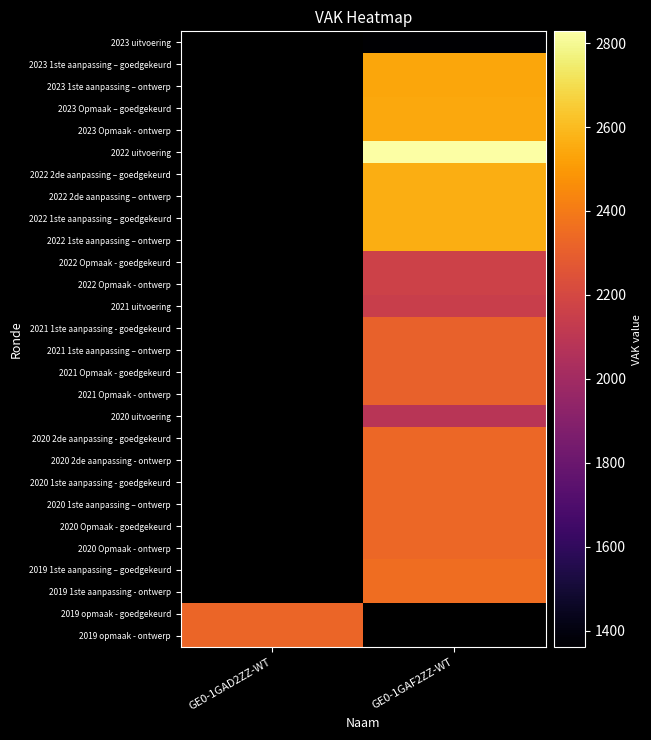

Is the value of 2023 uitvoering at GE0-1GAF2ZZ-WT greater than the value of 2019 1ste aanpassing - ontwerp at GE0-1GAD2ZZ-WT?

No